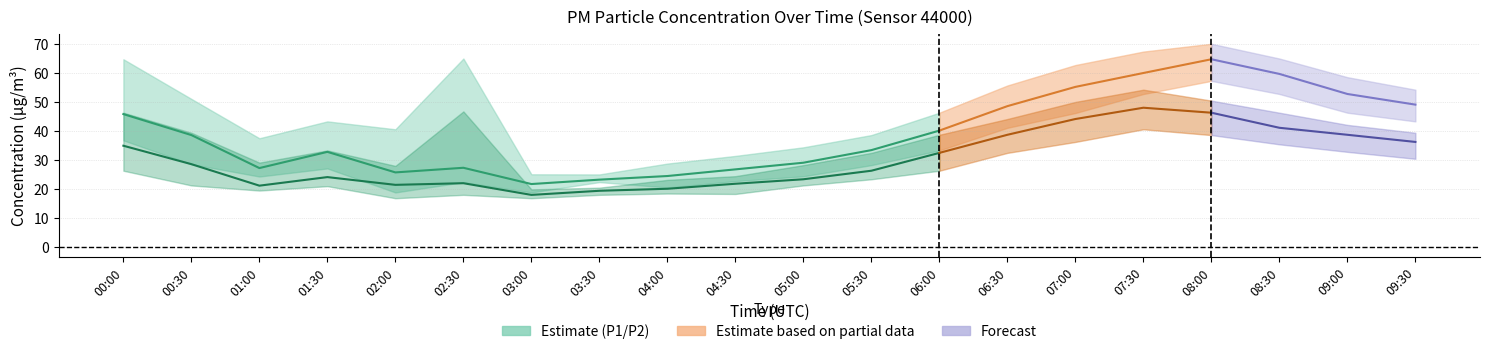

Does the chart have visible grid lines?

Yes